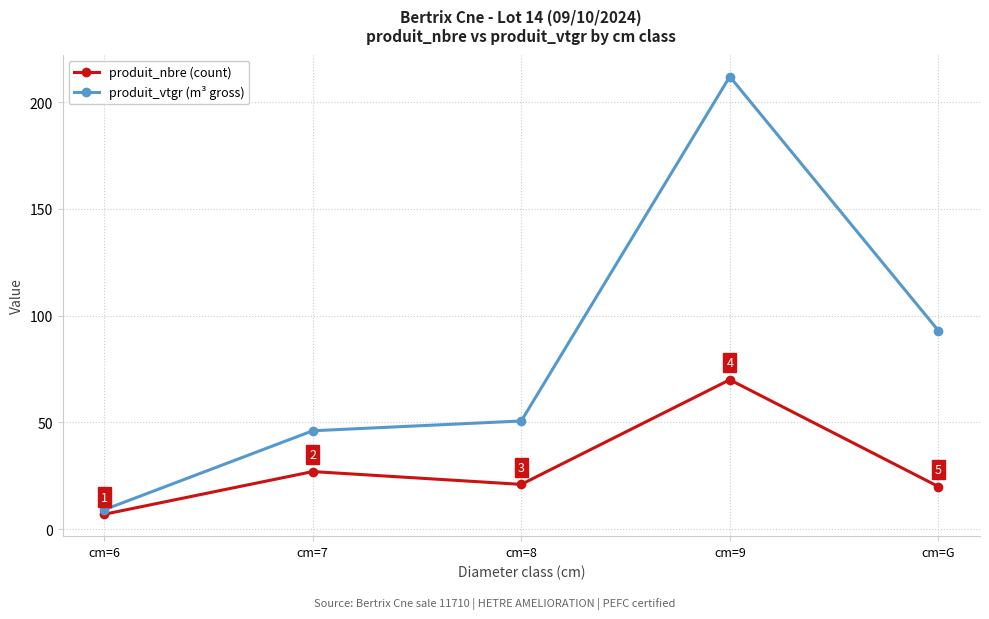

How many data points in produit_nbre (count) are less than 21?

2